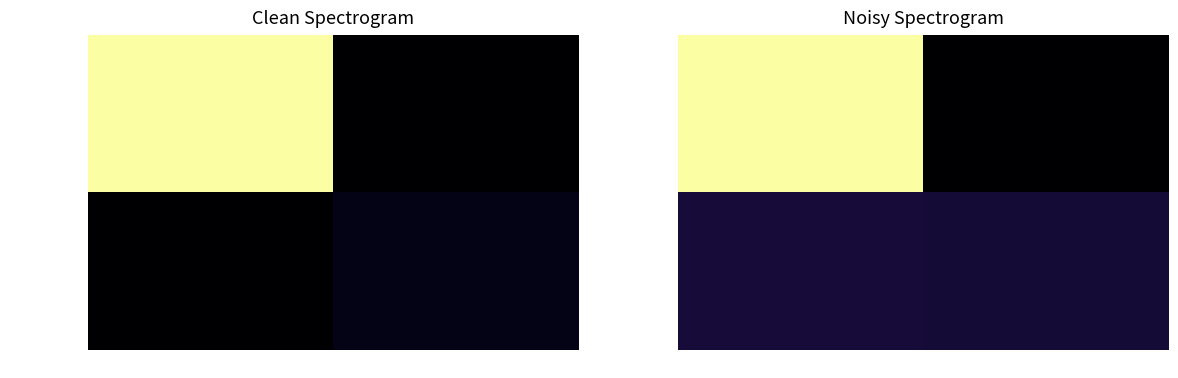

At how many categories does at least one series exceed 88?

1